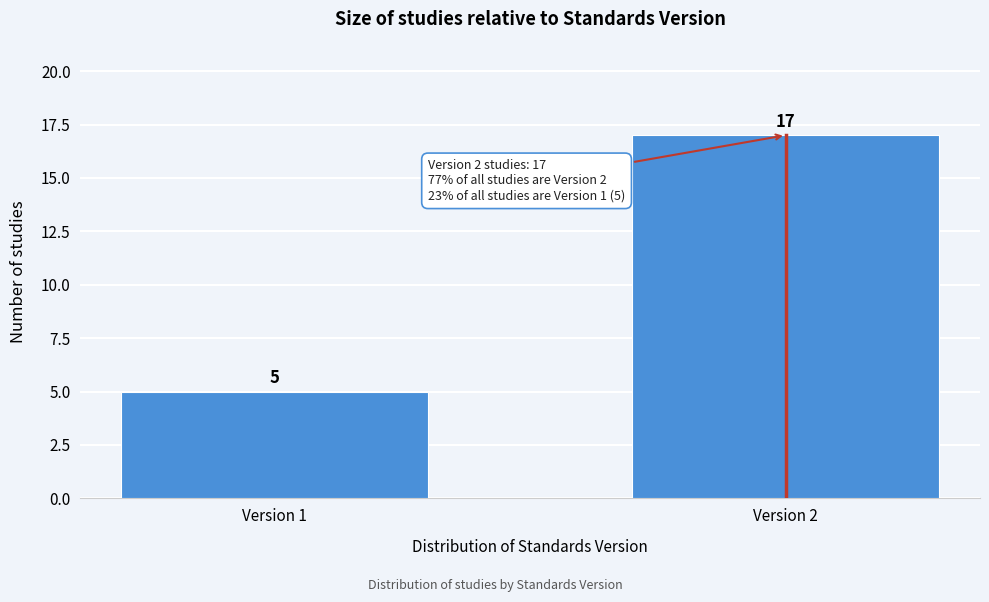

Reading right to left, transcribe all the data shown in this chart.

17	5